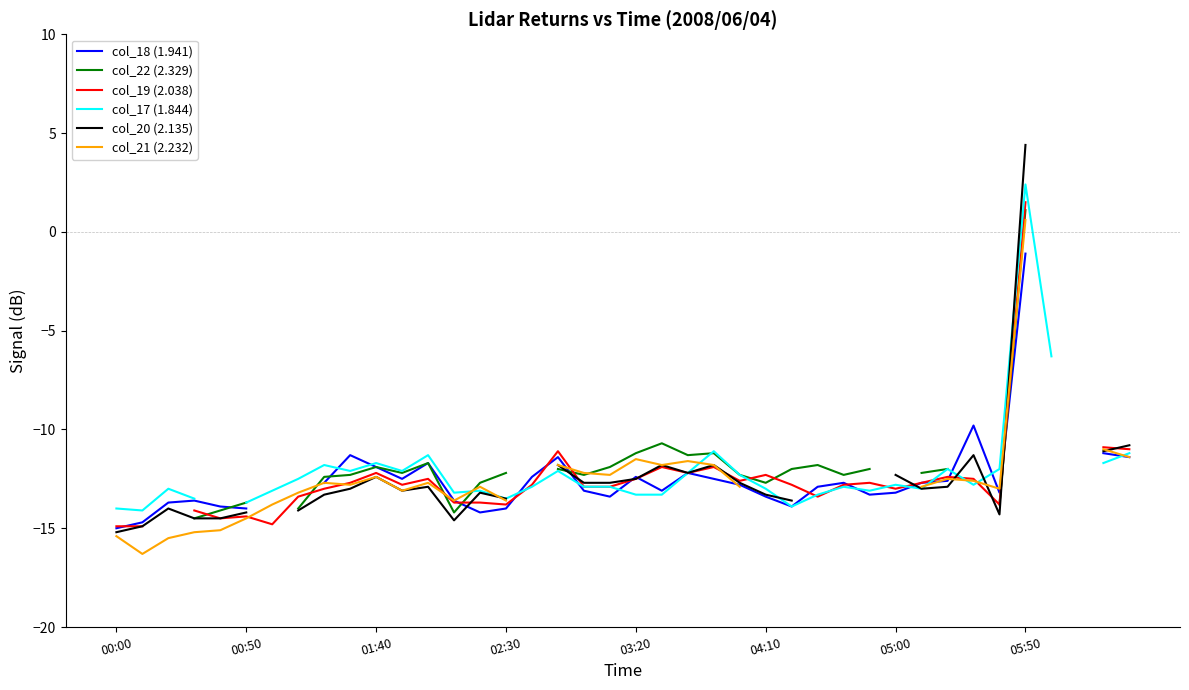

How many times do col_18 (1.941) and col_19 (2.038) cross each other?

10